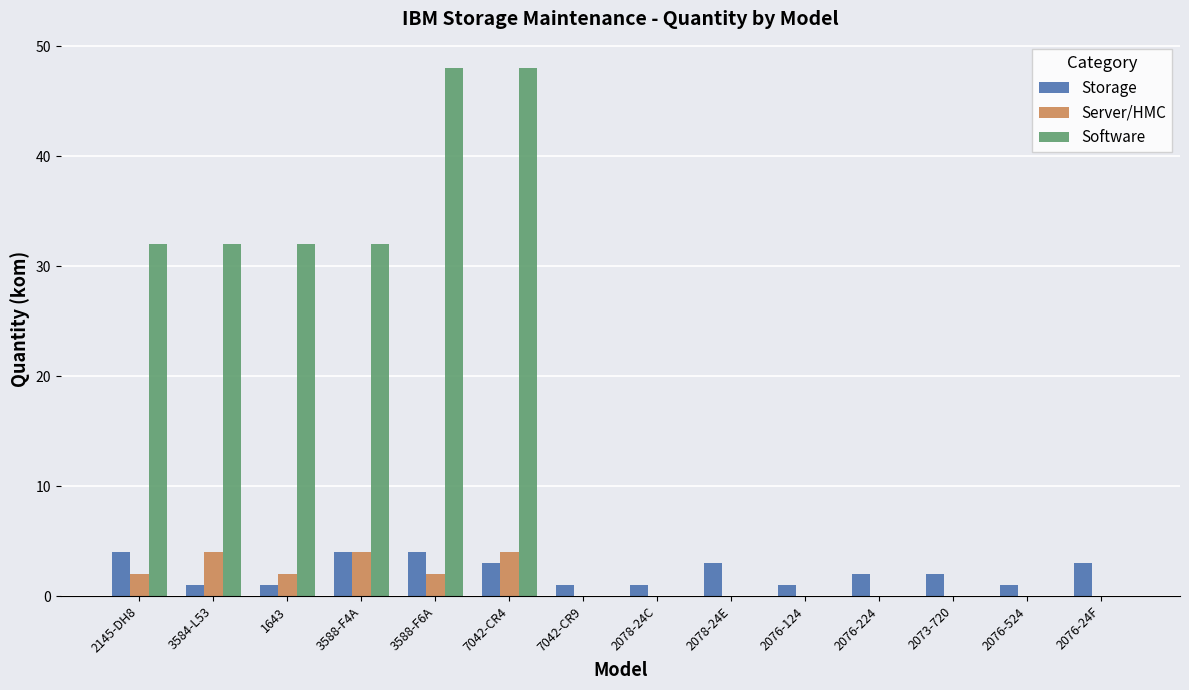

What is the average value of the Server/HMC series?

1